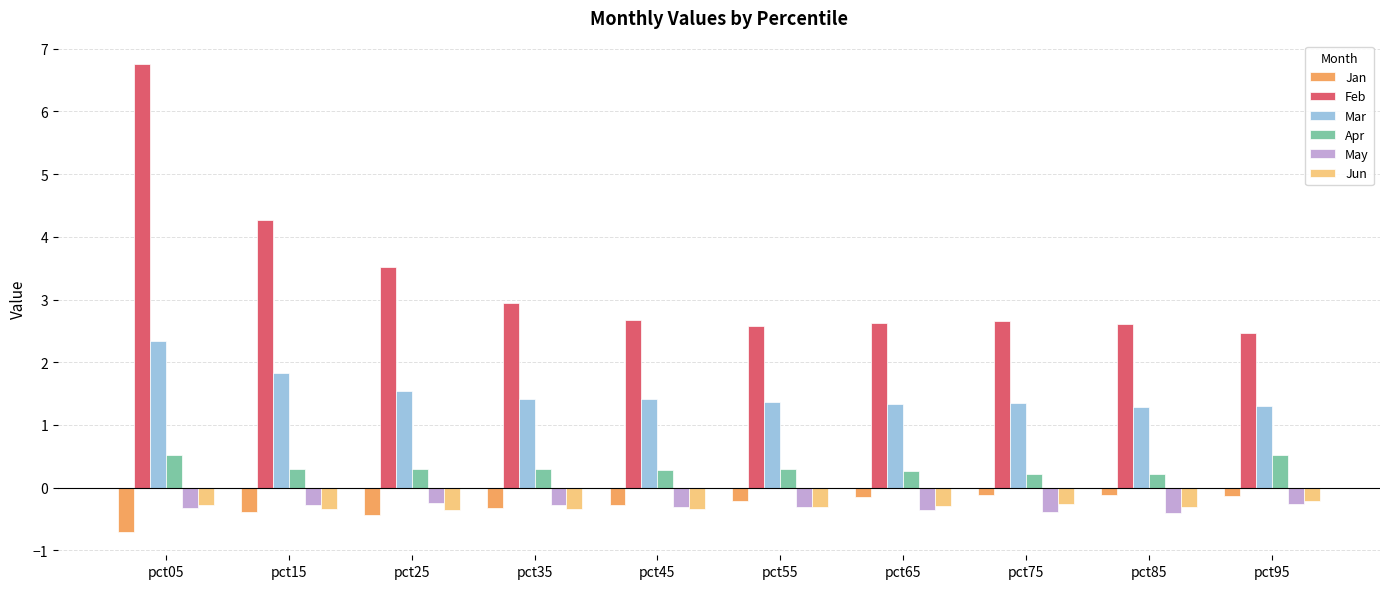

True or false: Mar has a value of 2.3 at pct05.

True